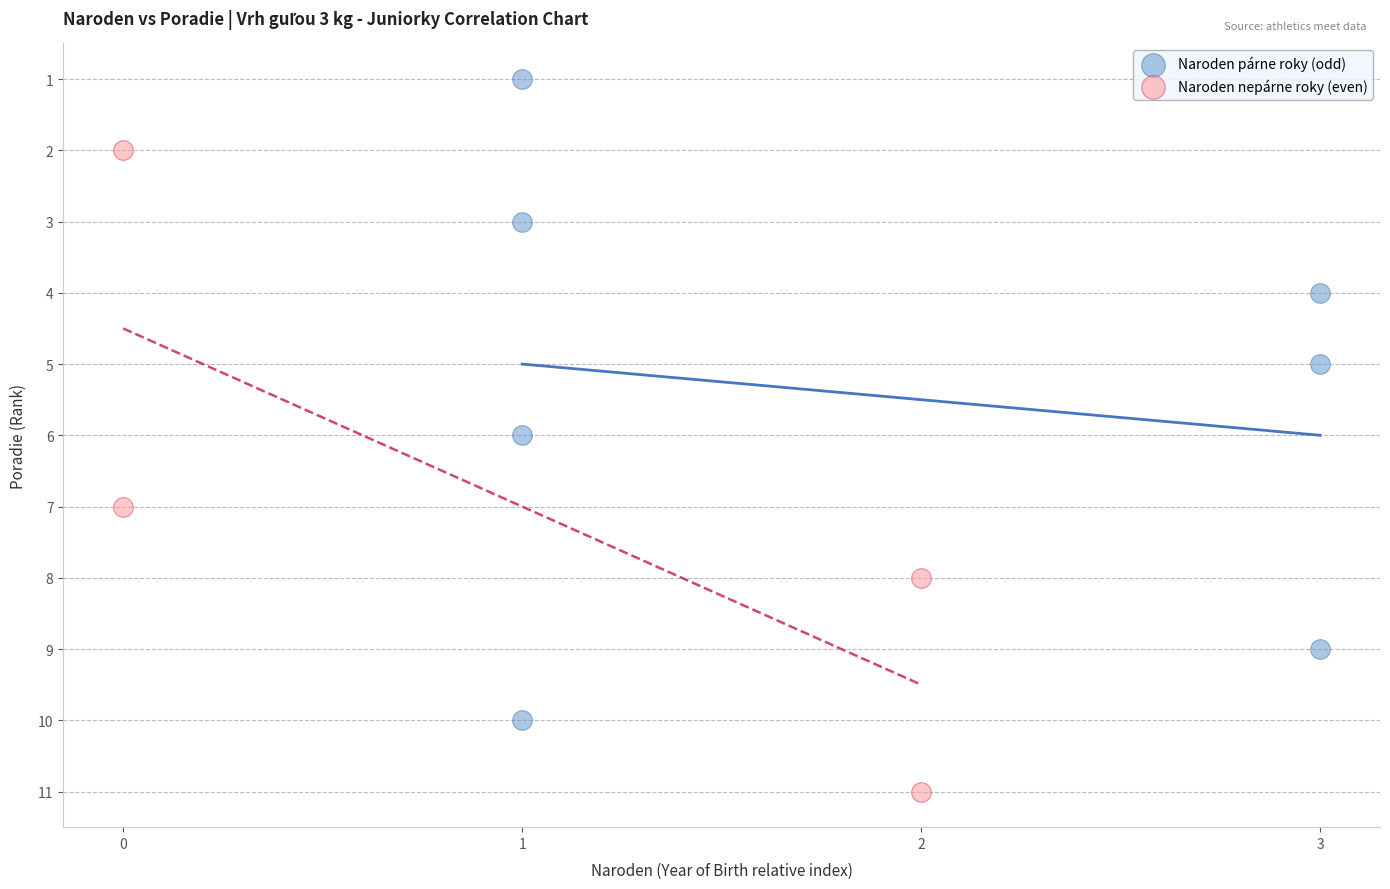

Which series contains the highest Y value?

Naroden nepárne roky (even)